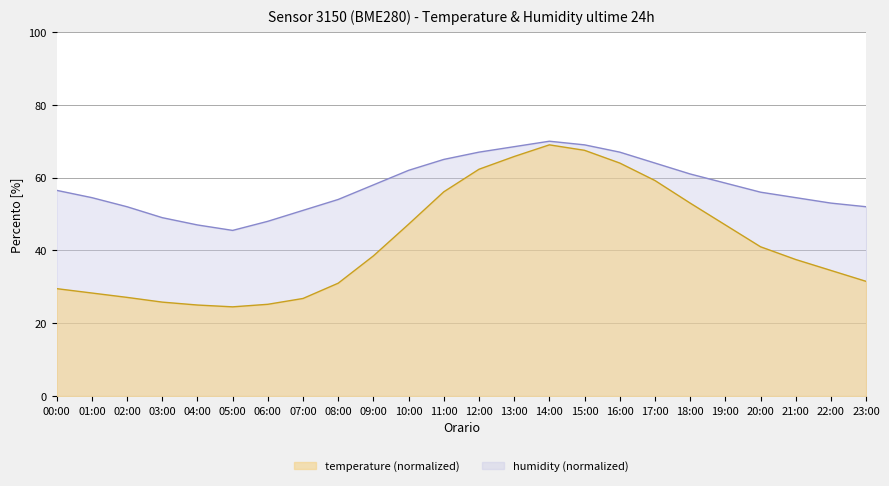

What is the average value of the temperature series?

42.4